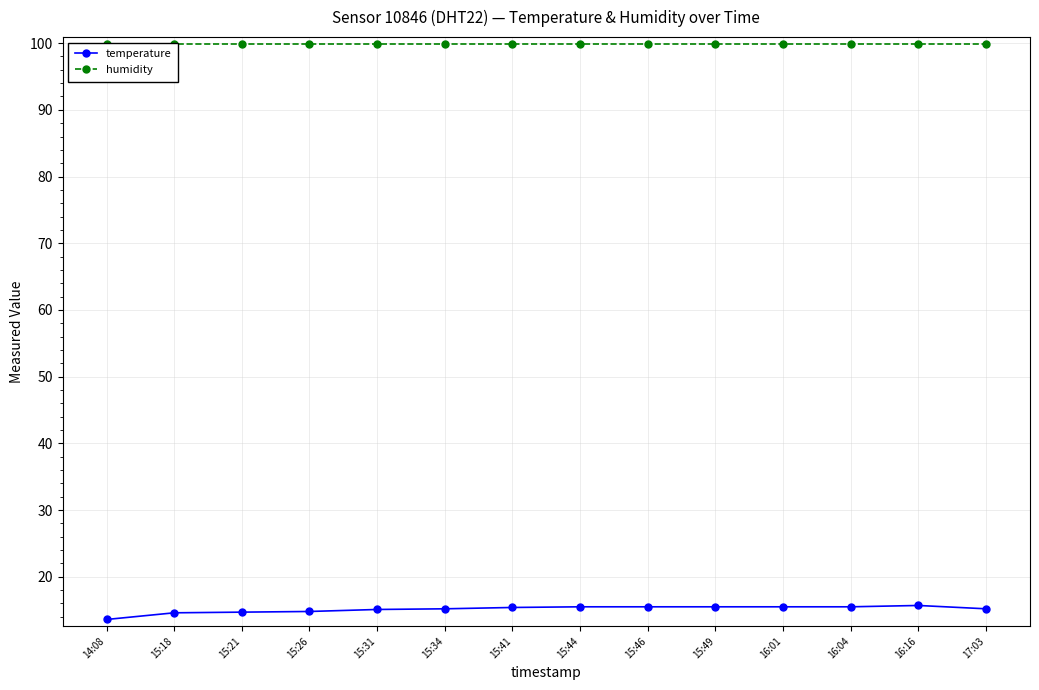

Between 15:34 and 15:41, which is larger?

15:41